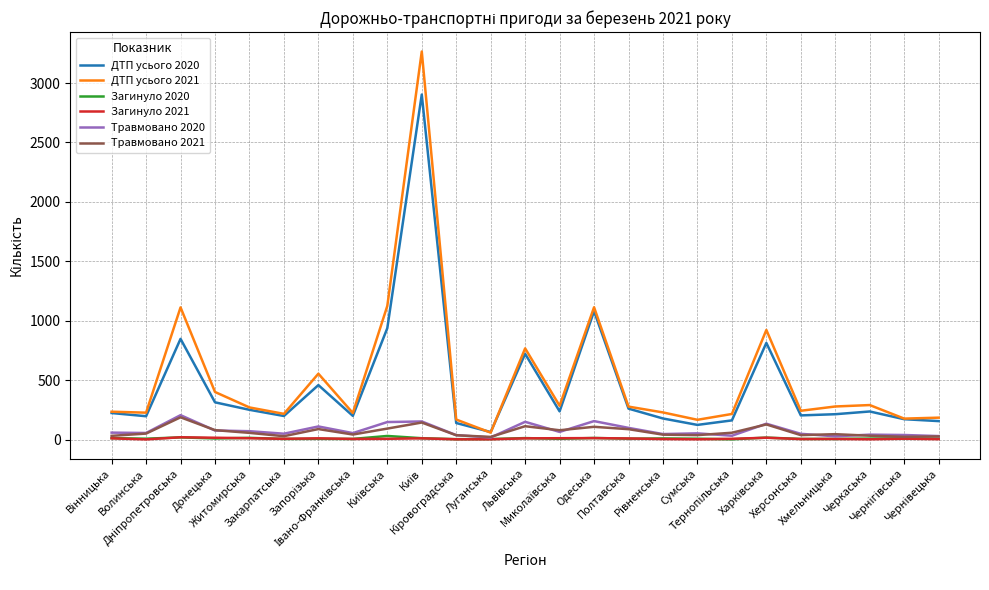

What is the sum of all Травмовано 2020 values?

1942